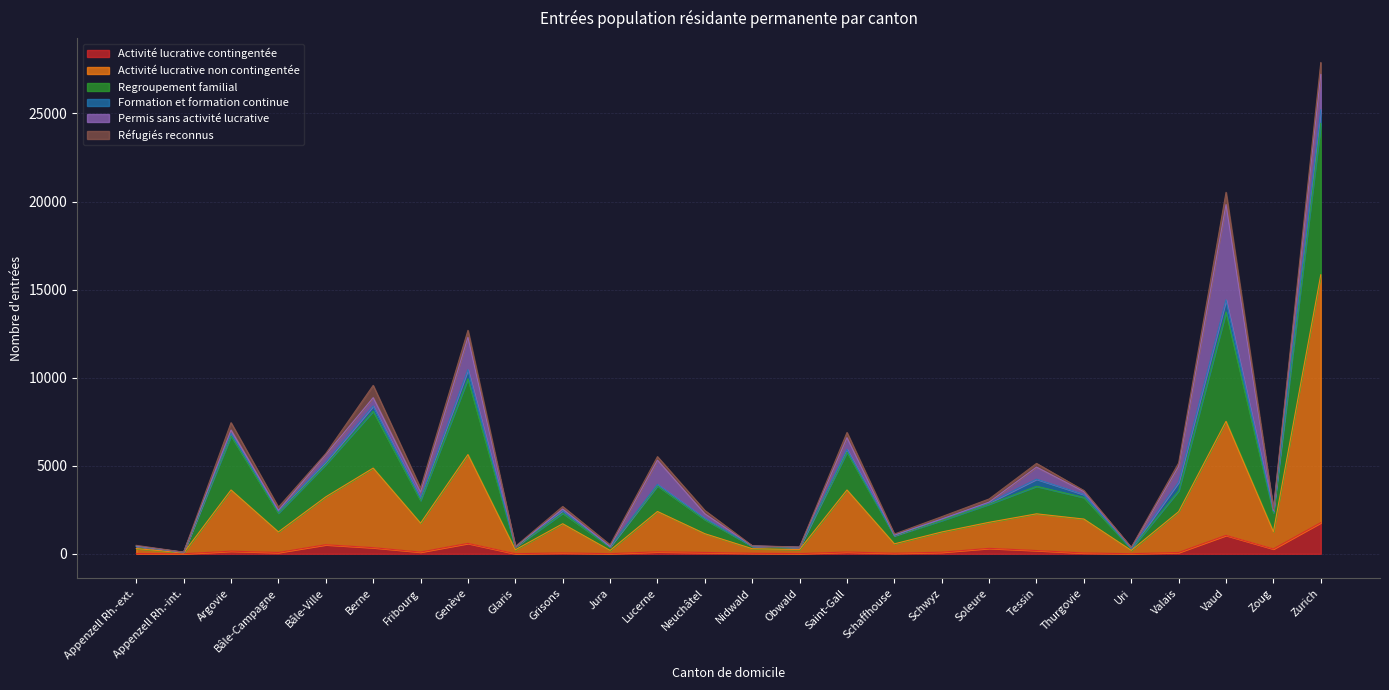

True or false: Activité lucrative non contingentée and Regroupement familial cross at least once.

False